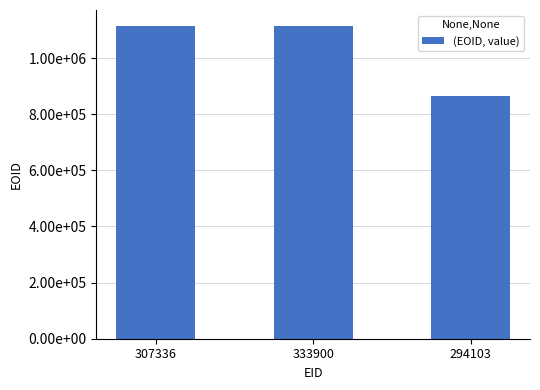

What is the difference between the second highest and minimum values?

248943